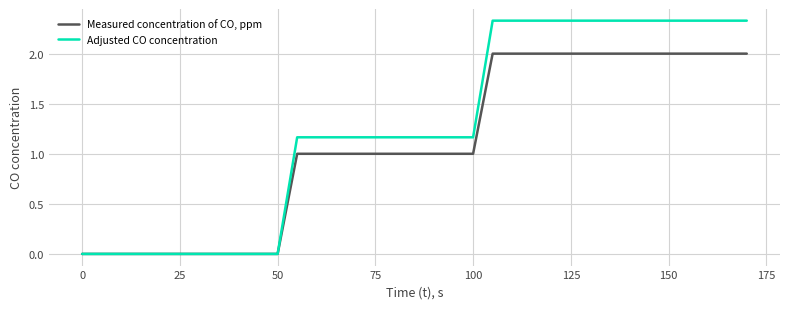

Which series has the largest total across all categories?

Adjusted CO concentration